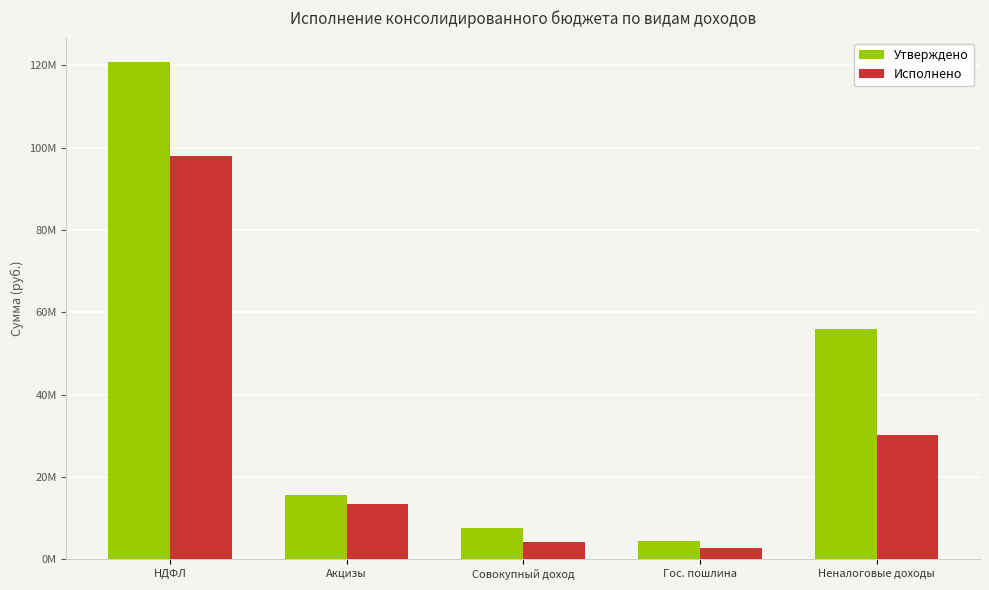

List the series in order of their overall mean, lowest first.

Исполнено, Утверждено